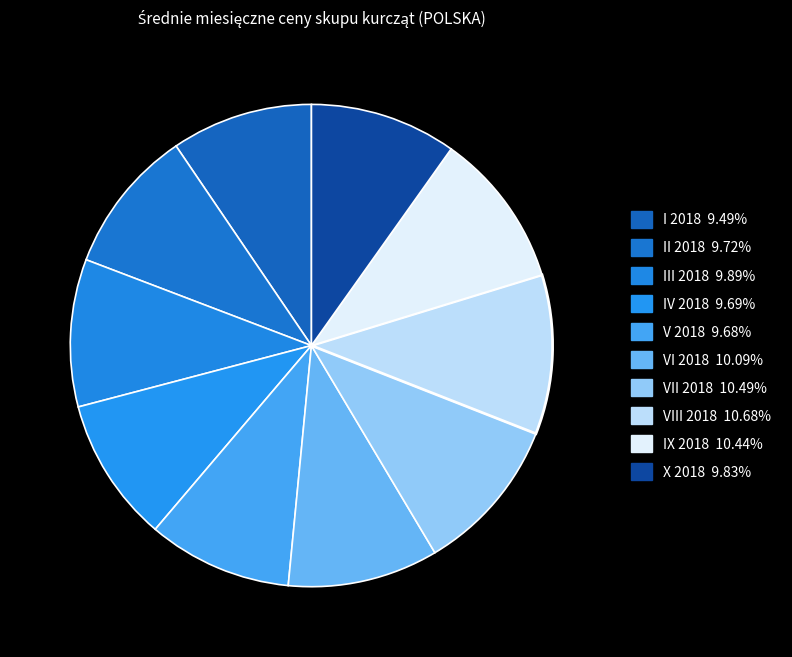

True or false: VIII 2018 accounts for 24% of the total.

False